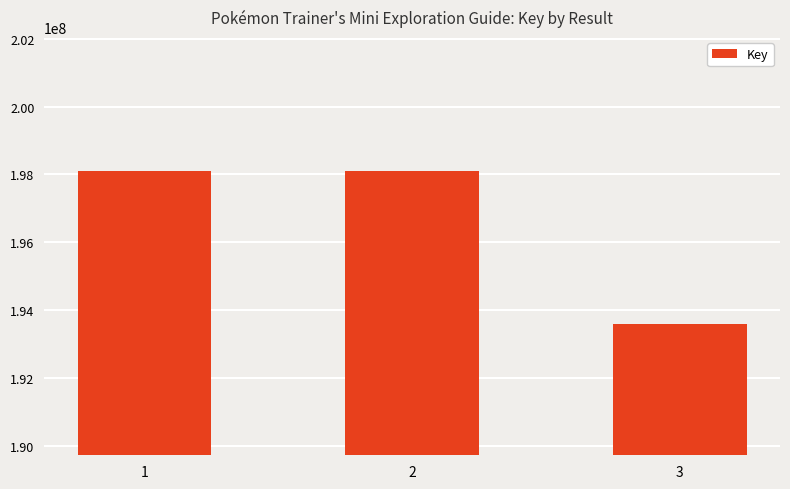

What is the value of the 3rd bar from the left?

193590489